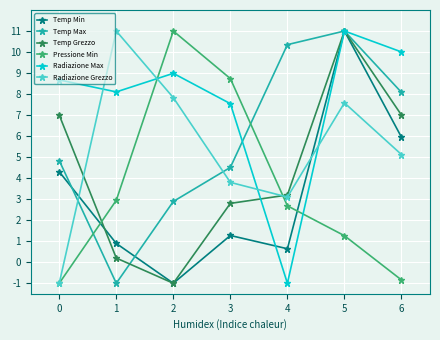

What is the sum of the Pressione Min values at 5 and 1?

4.2